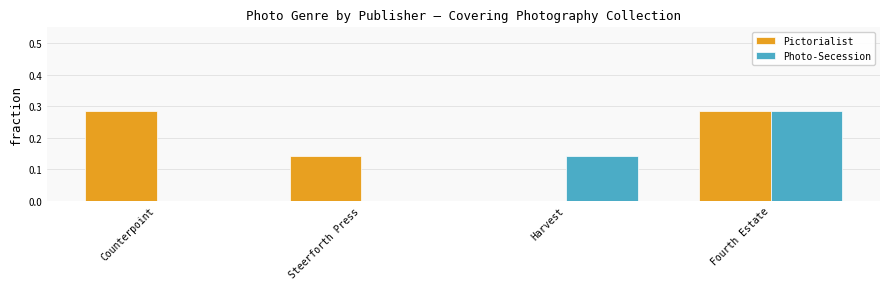

What is the sum of all Pictorialist values?

0.7